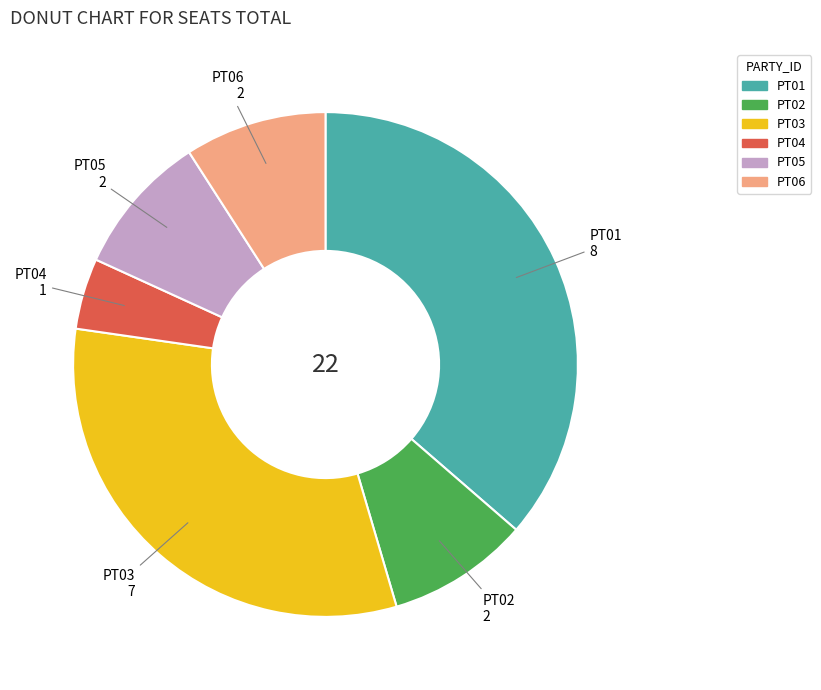

Do PT01 and PT03 together represent more than half of the pie?

Yes